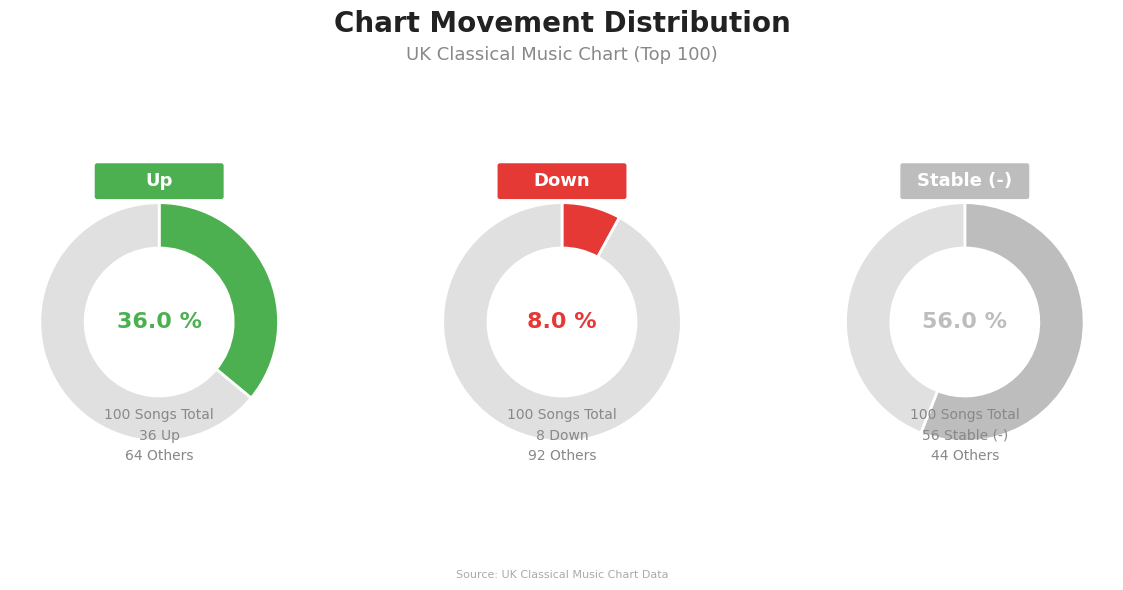

To the nearest percent, what portion does down represent?

8%